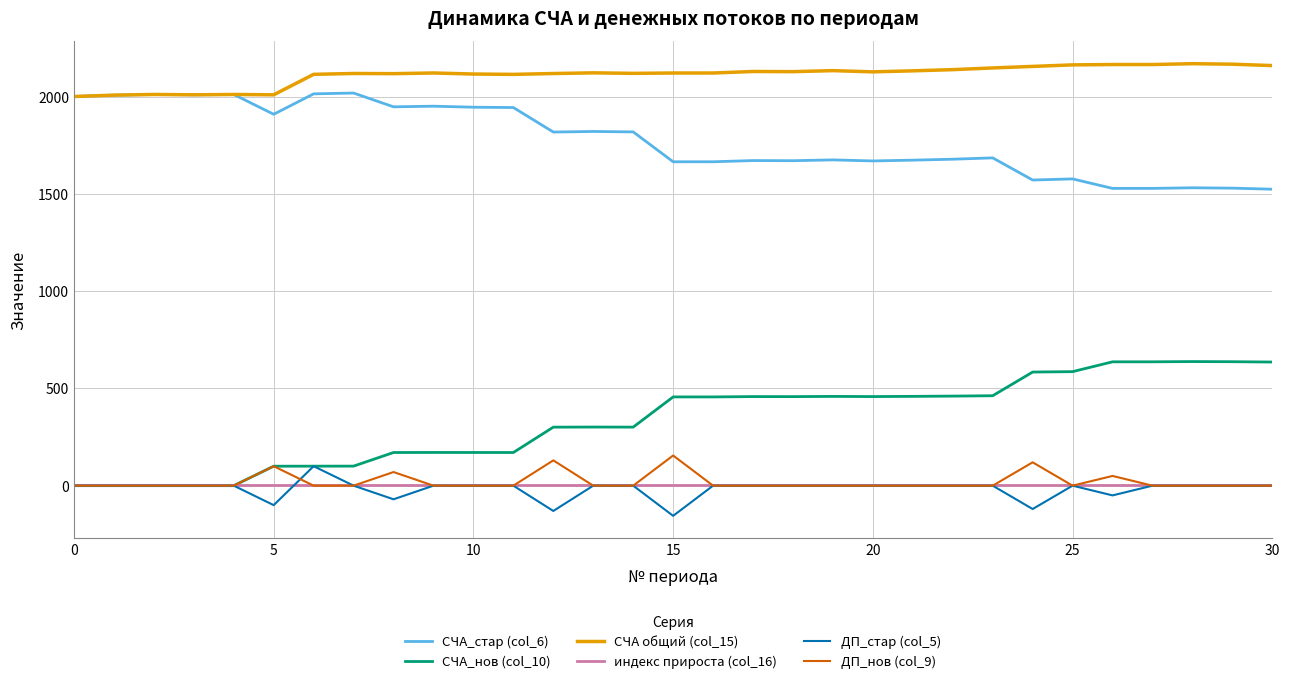

Which series has the largest total across all categories?

СЧА общий (col_15)